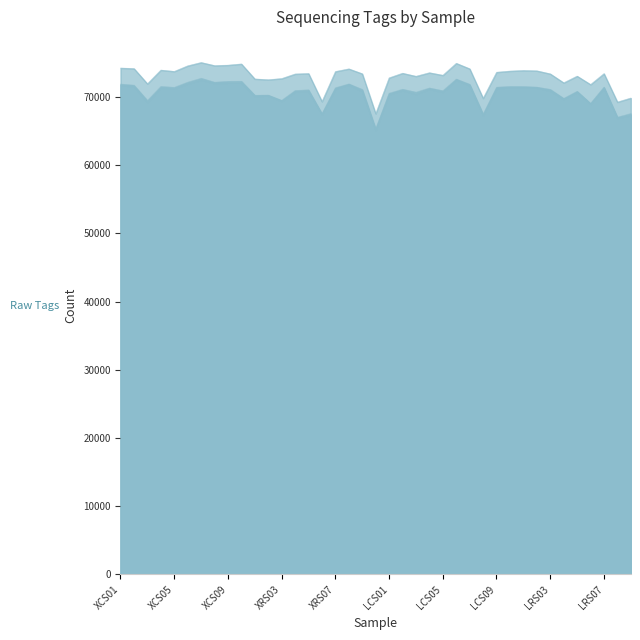

Which series has the largest range (max minus min)?

Raw Tags